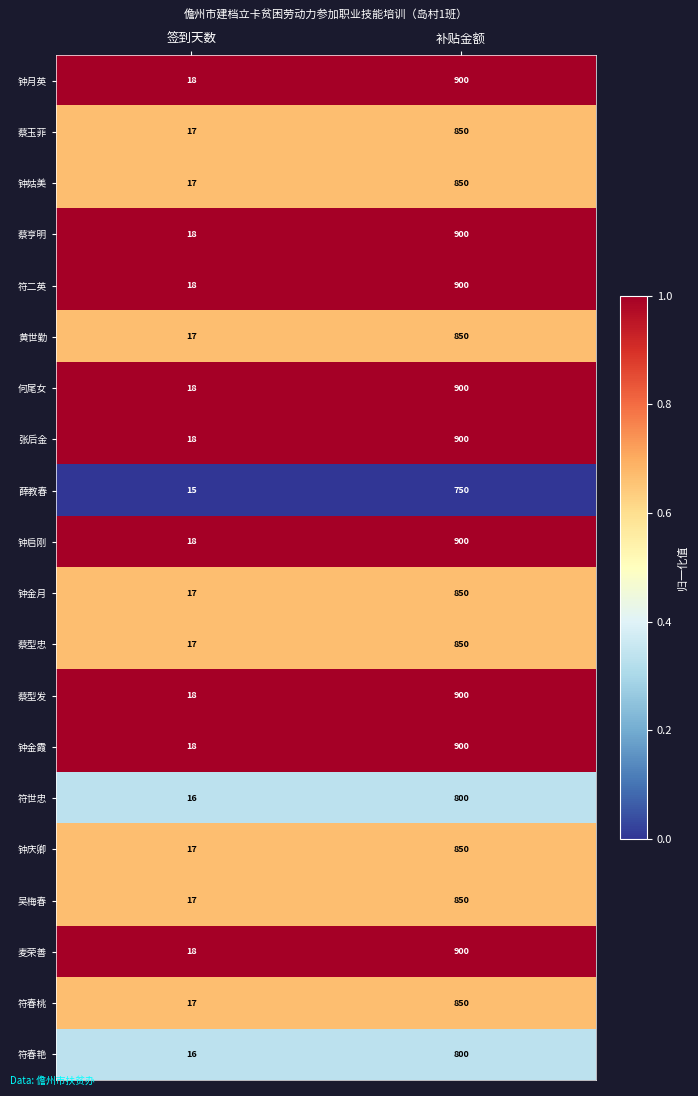

How many series are shown in this chart?

20